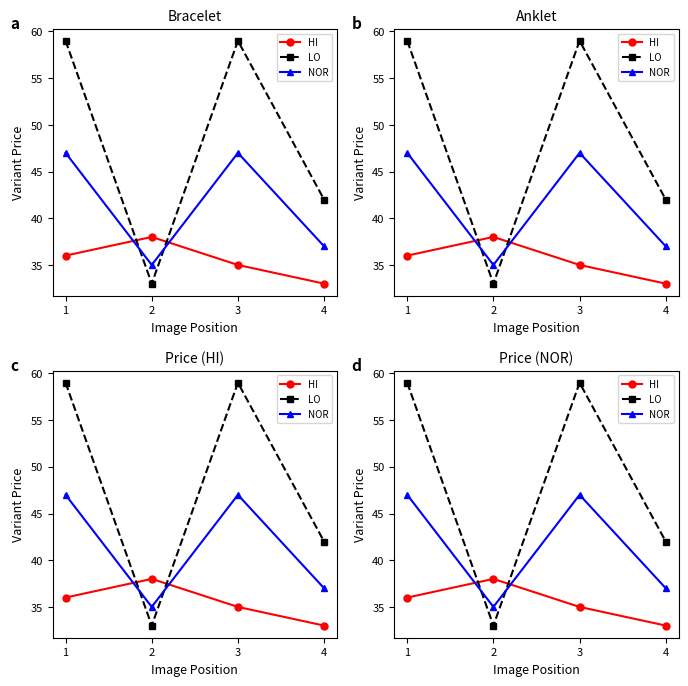

What is the total value across all series at 2?

106